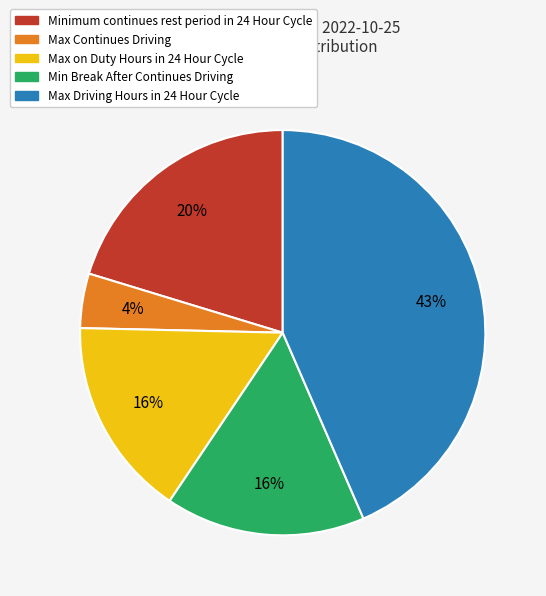

Which slice is the smallest?

Max Continues Driving